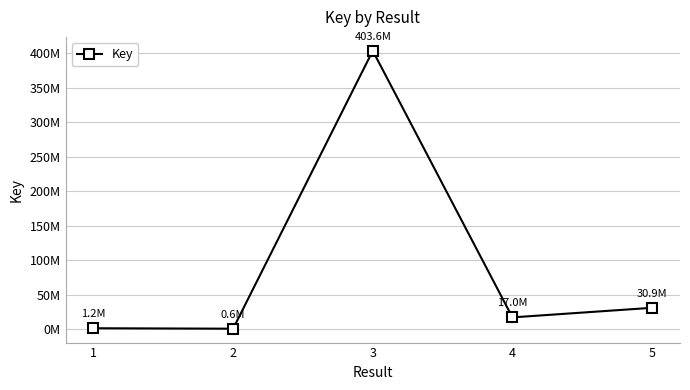

The value at 4 is 9365484. True or false?

False